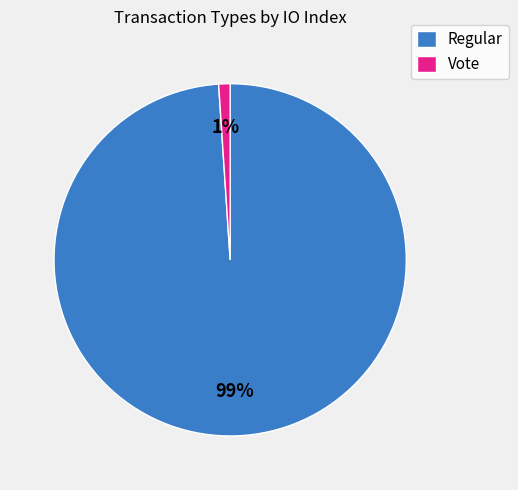

Is the sum of Vote and Regular greater than half?

Yes